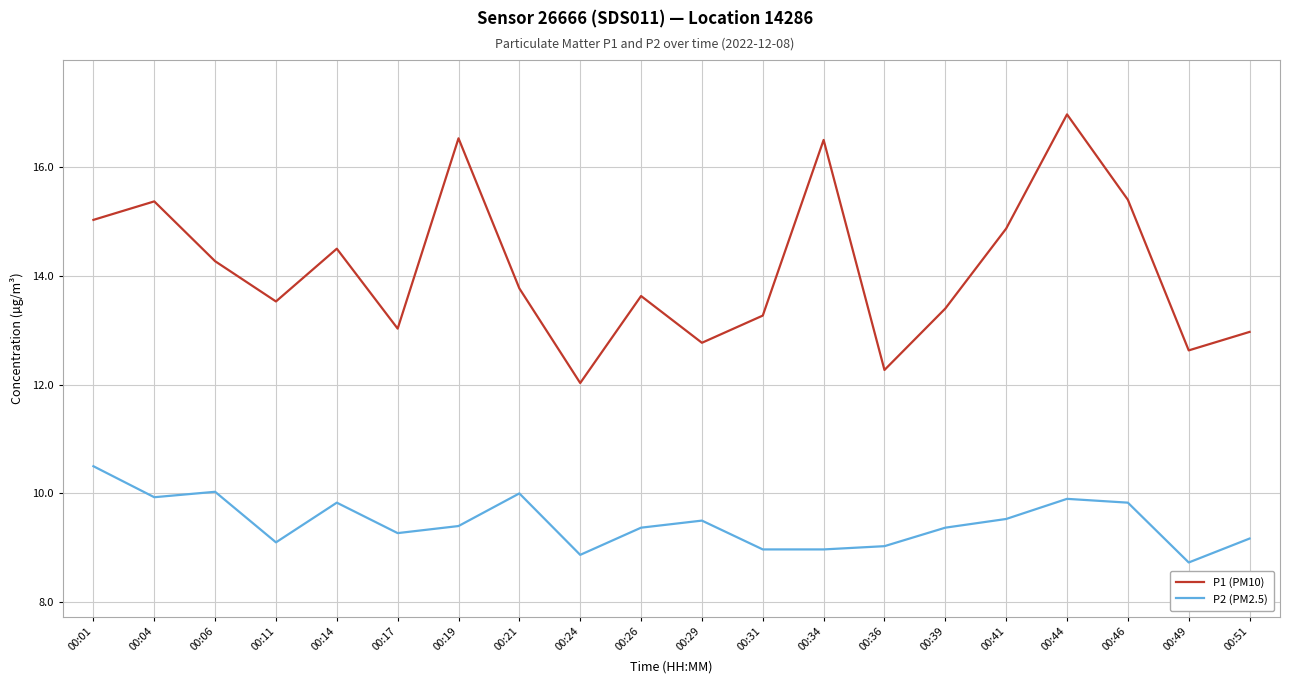

Where does the P1 (PM10) series first go above 13?

00:01